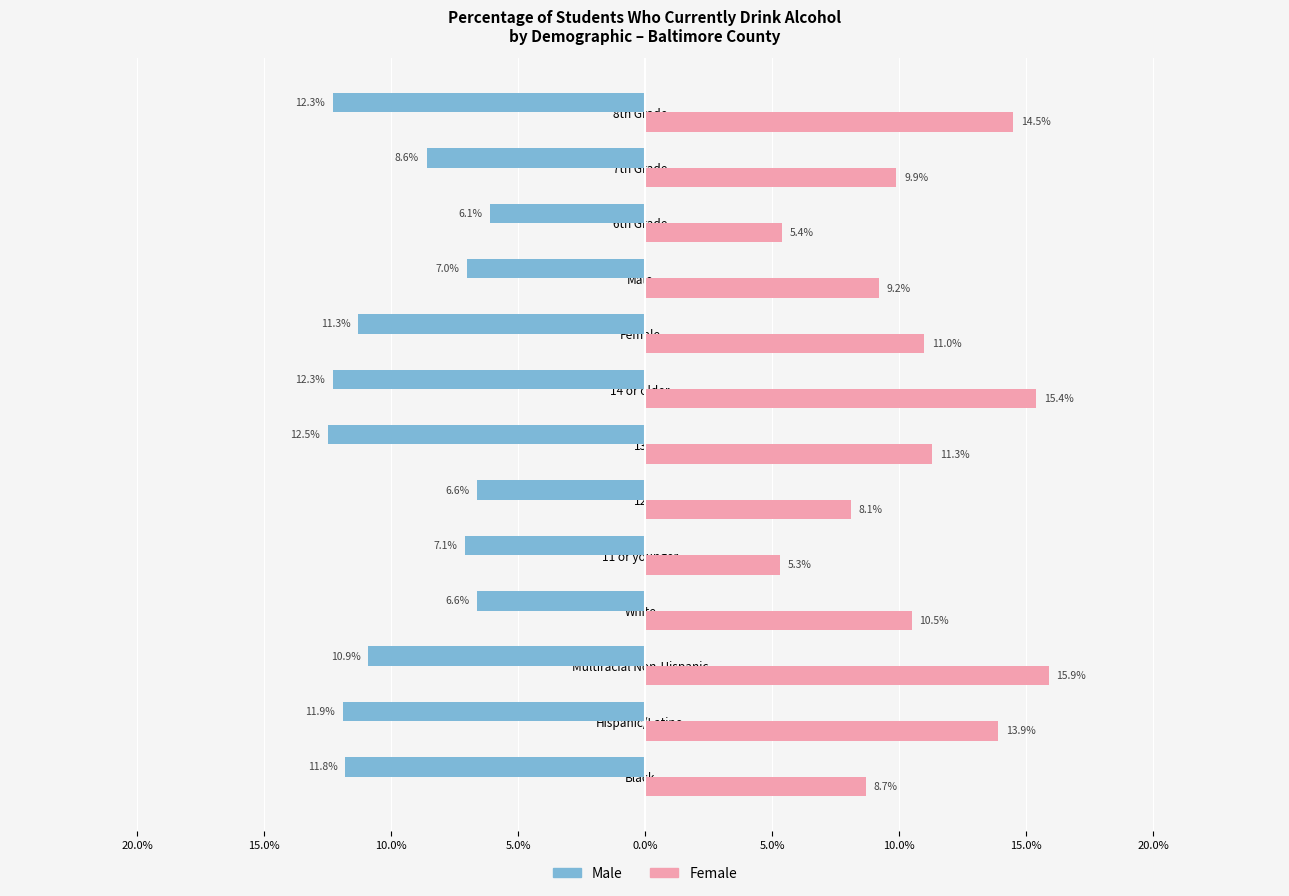

Does the chart contain stacked bars?

No